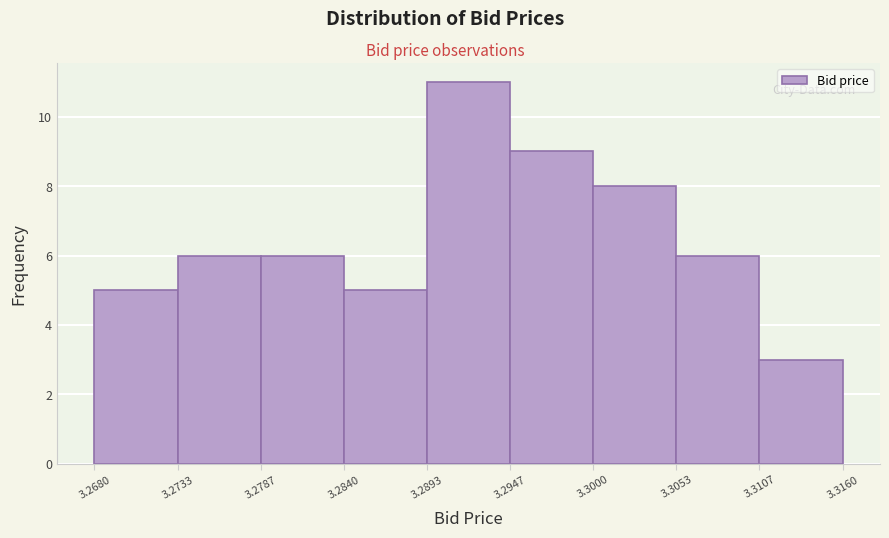

Over which range of the x-axis is the bar tallest?

3.2893 to 3.2947